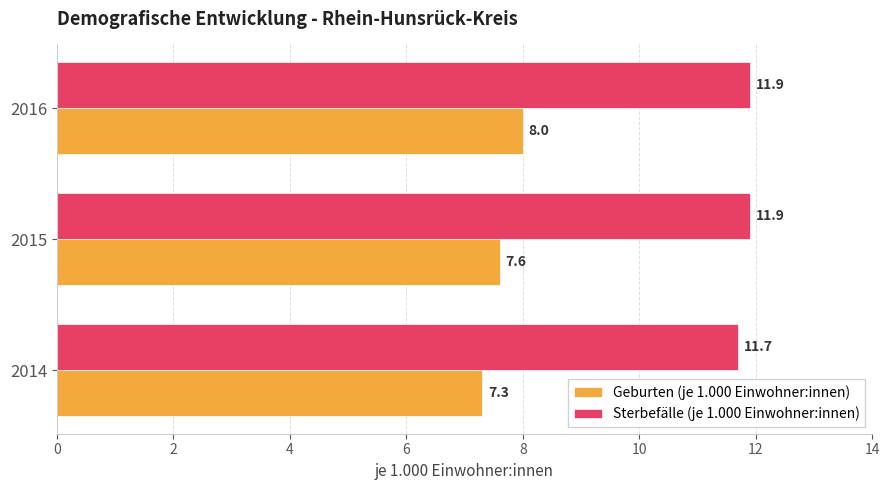

Which series has the largest range (max minus min)?

Geburten (je 1.000 Einwohner:innen)